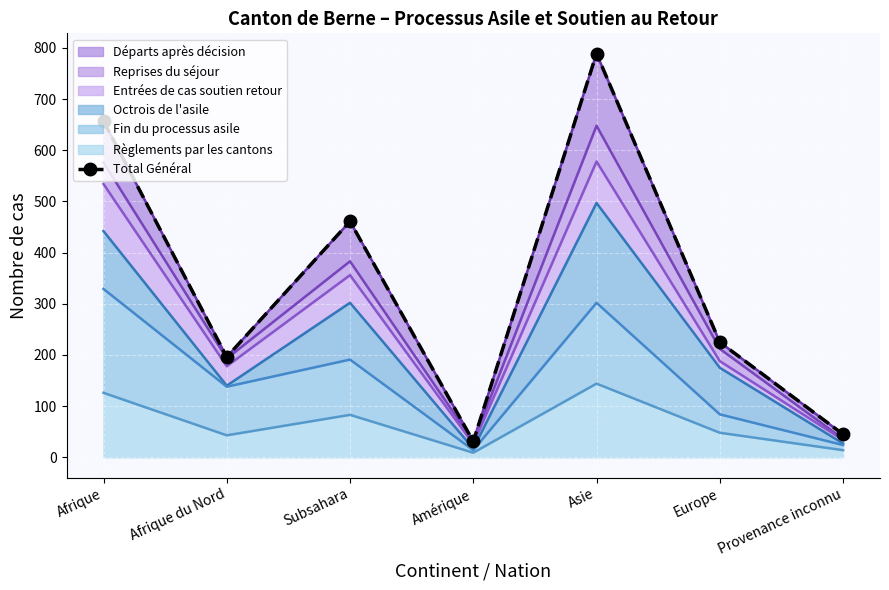

Where is the data nearest to the value 410?

Subsahara